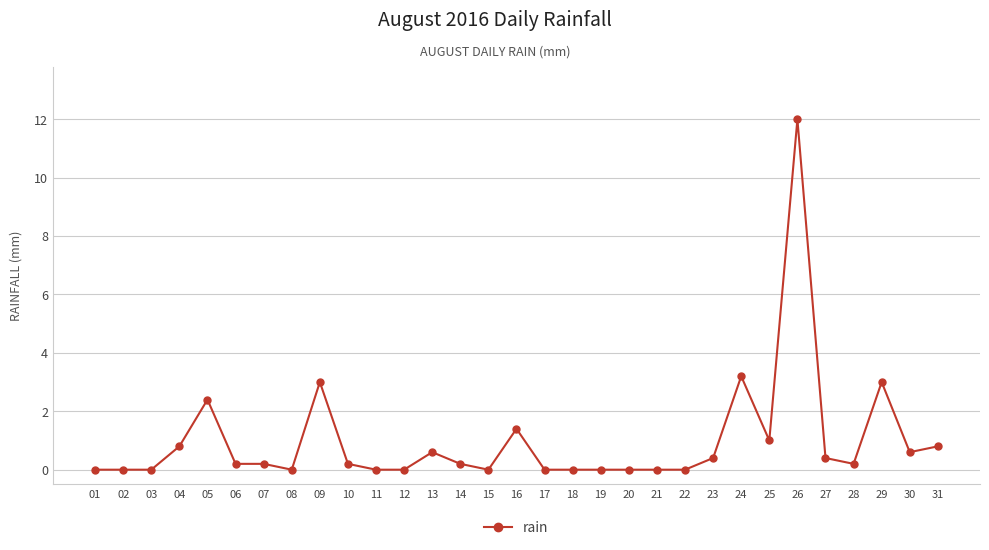

What is the change in value from 03 to 31?

+0.8